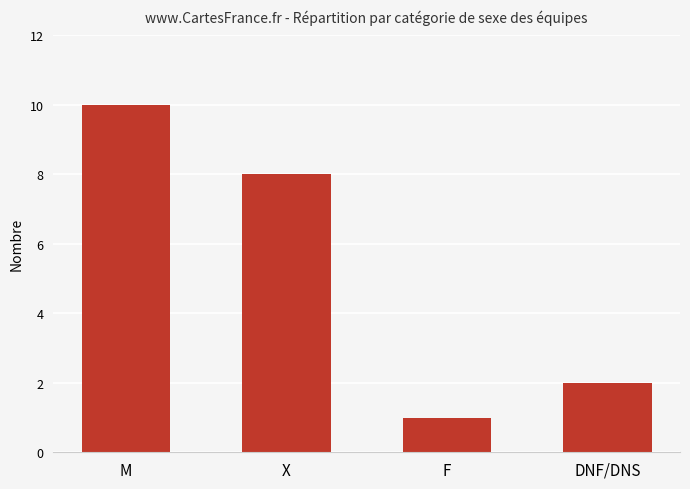

What is the sum of the values at F and M?

11